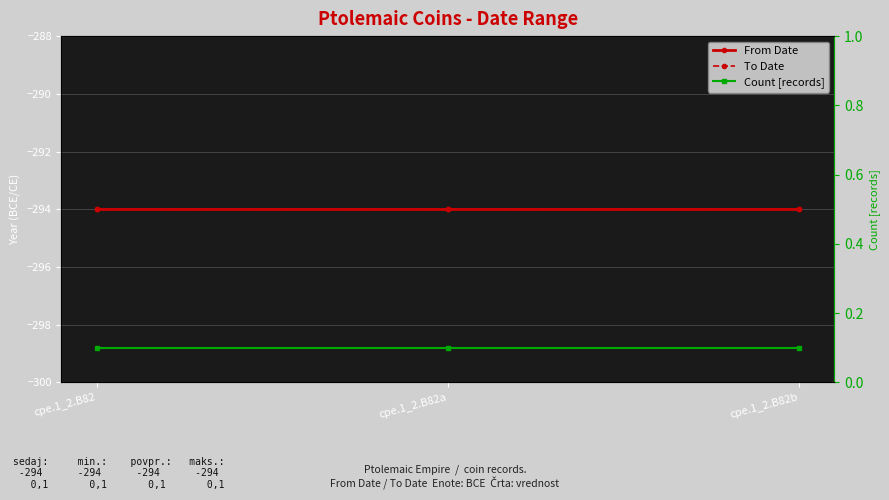

Which series changed the most between cpe.1_2.B82 and cpe.1_2.B82b?

From Date